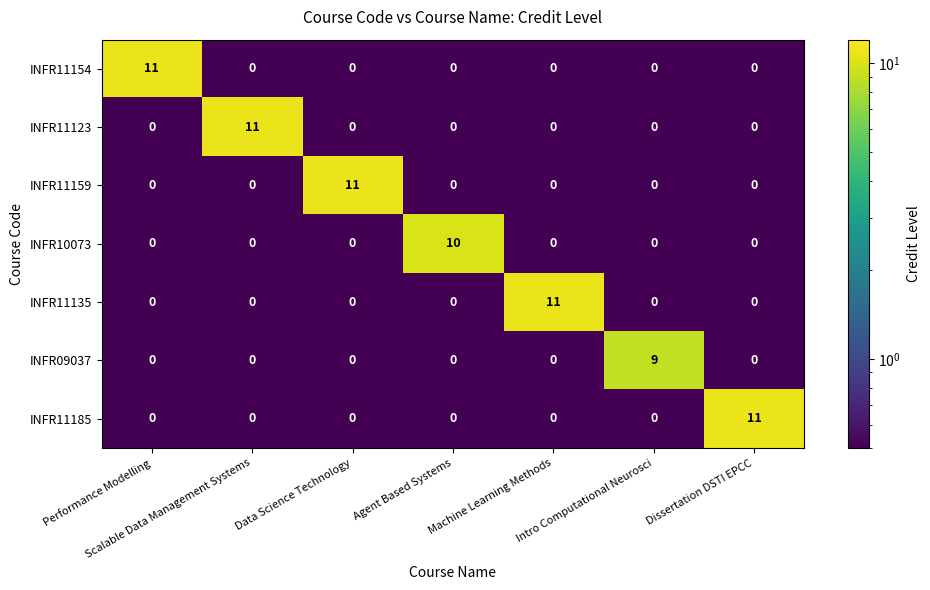

What is the total value across all series at Performance Modelling?

11